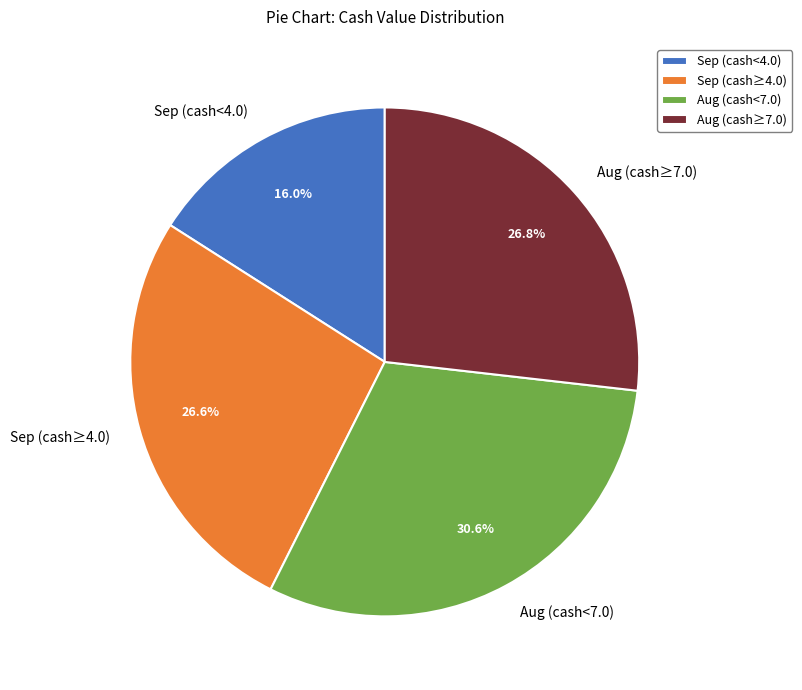

Does Aug (cash≥7.0) represent more than half of the total?

No